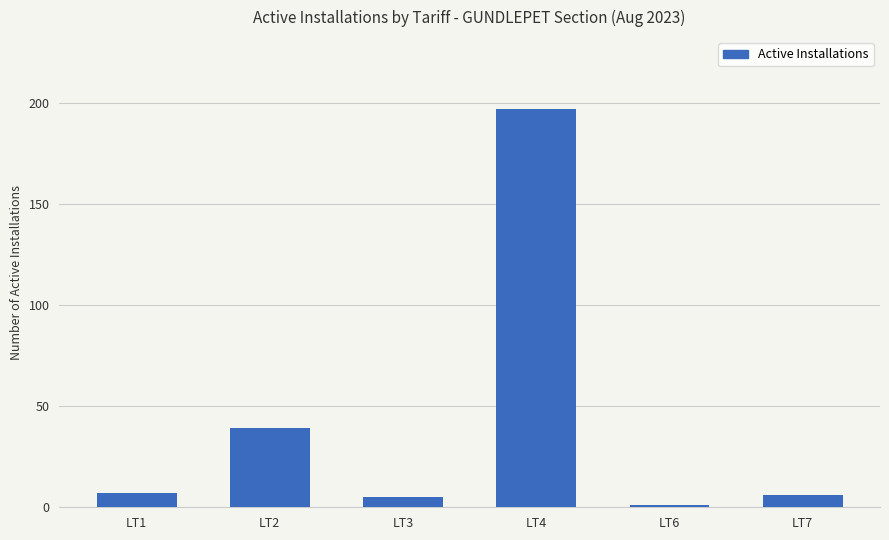

At which category does the chart reach its minimum across all series?

LT6